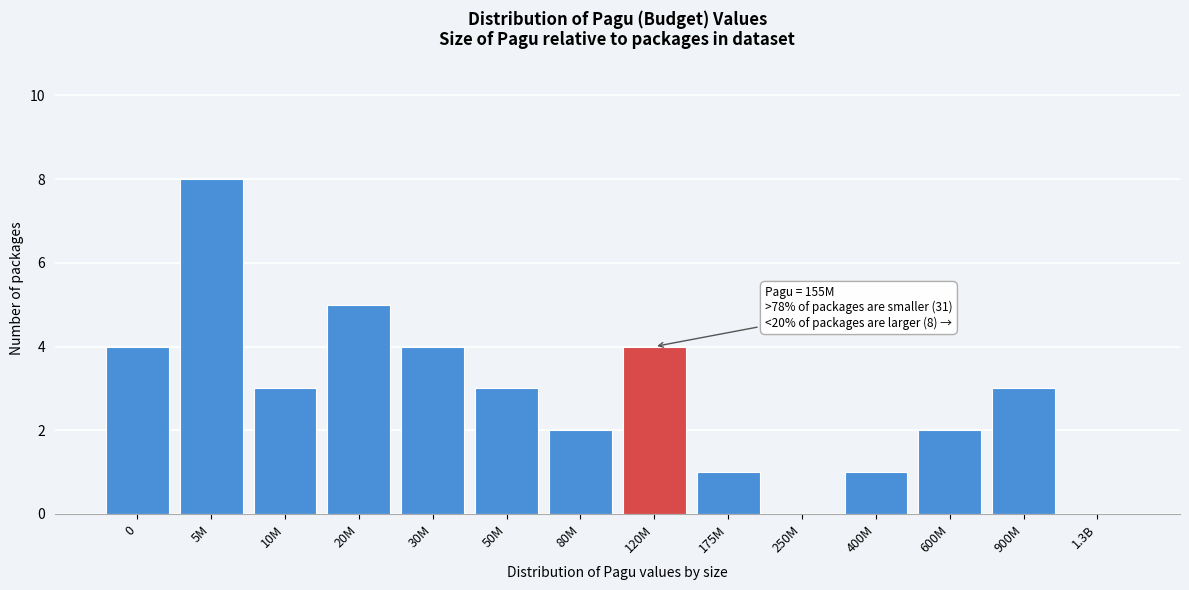

Reading right to left, what are all the values shown in this chart?

1.3B=0	900M=3	600M=2	400M=1	250M=0	175M=1	120M=4	80M=2	50M=3	30M=4	20M=5	10M=3	5M=8	0=4